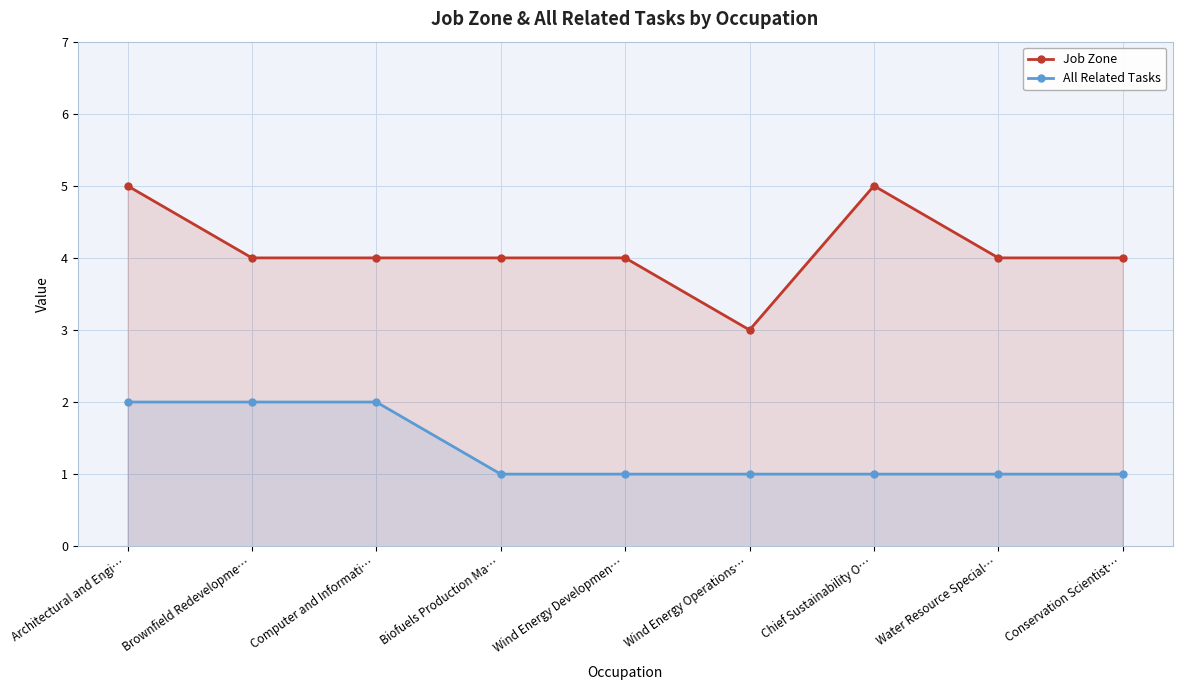

What is the sum of all Job Zone values?

37